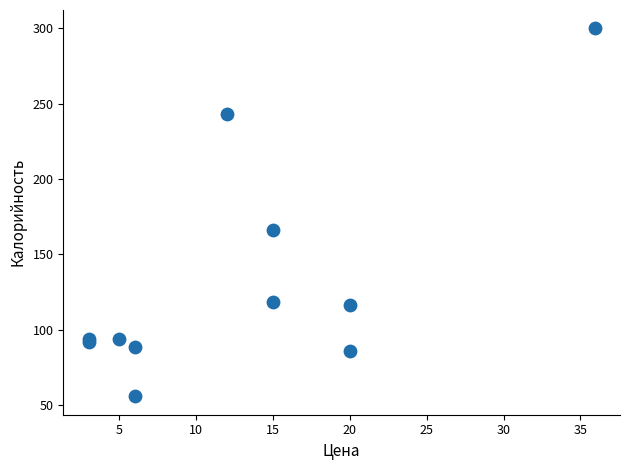

What Y value in the scatter plot is closest to 177?

165.8